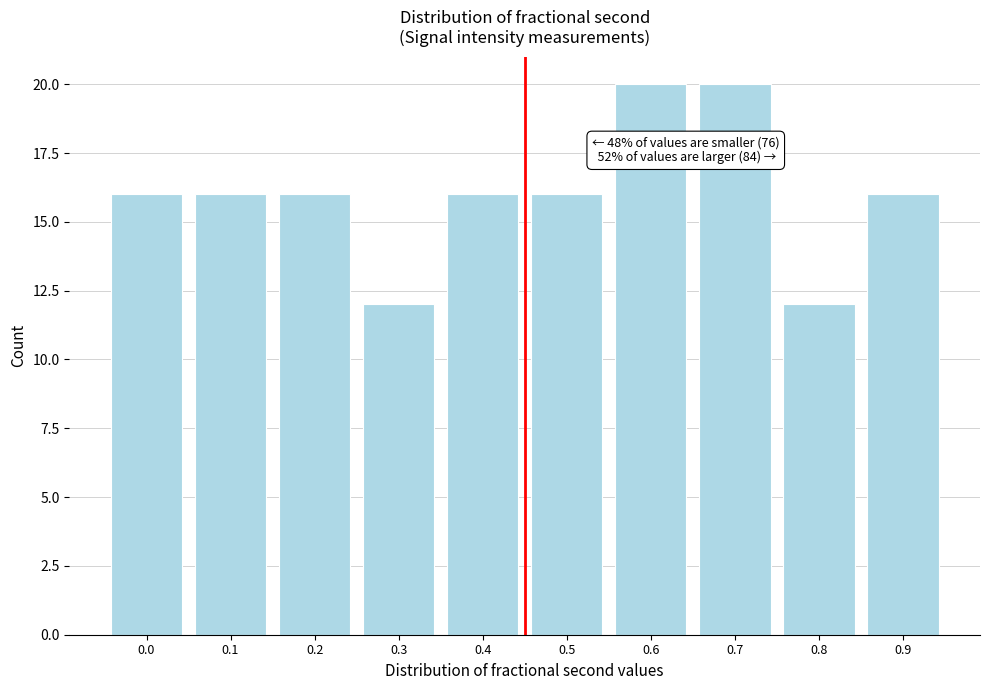

Reading left to right, extract all data points from this chart.

16	16	16	12	16	16	20	20	12	16